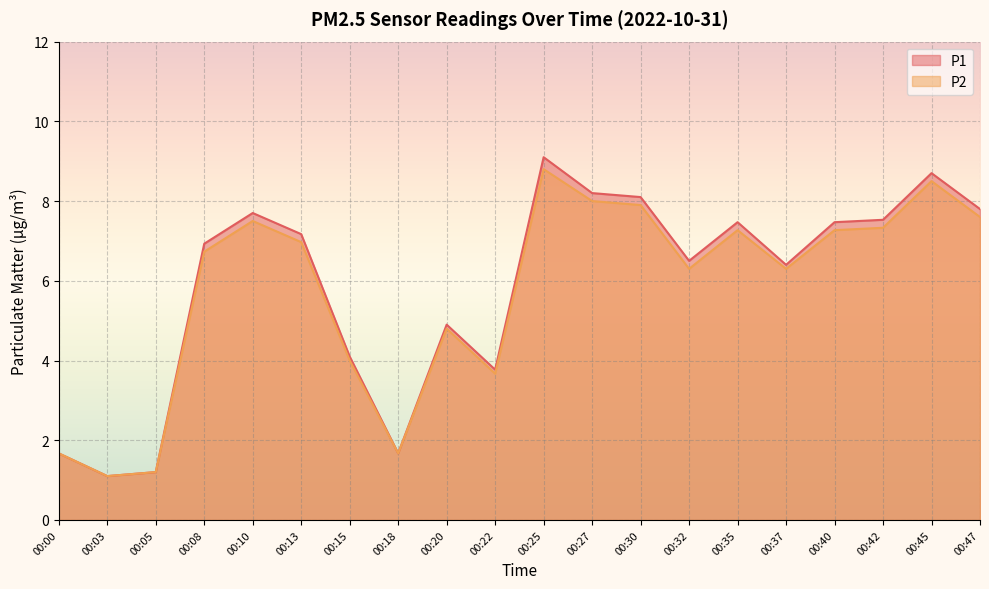

How many interior local valleys does the P2 series have?

5